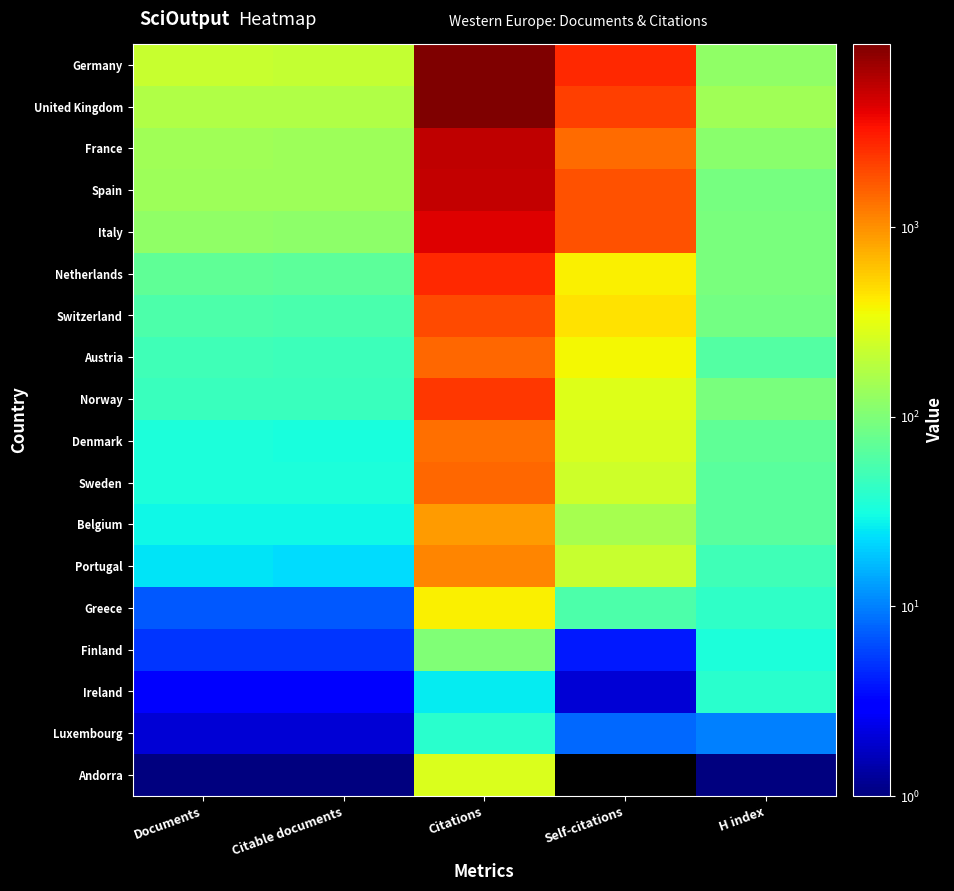

Reading right to left, what are all the values shown in this chart?

Andorra: H index=1	Self-citations=0	Citations=275	Citable documents=1	Documents=1
Luxembourg: H index=10	Self-citations=8	Citations=39	Citable documents=2	Documents=2
Ireland: H index=39	Self-citations=2	Citations=26	Citable documents=3	Documents=3
Finland: H index=34	Self-citations=4	Citations=100	Citable documents=5	Documents=5
Greece: H index=42	Self-citations=57	Citations=395	Citable documents=7	Documents=7
Portugal: H index=50	Self-citations=224	Citations=1113	Citable documents=23	Documents=24
Belgium: H index=65	Self-citations=155	Citations=899	Citable documents=29	Documents=29
Sweden: H index=66	Self-citations=236	Citations=1471	Citable documents=33	Documents=34
Denmark: H index=72	Self-citations=262	Citations=1353	Citable documents=32	Documents=34
Norway: H index=95	Self-citations=282	Citations=2381	Citable documents=47	Documents=47
Austria: H index=62	Self-citations=361	Citations=1474	Citable documents=48	Documents=49
Switzerland: H index=89	Self-citations=460	Citations=1948	Citable documents=55	Documents=57
Netherlands: H index=93	Self-citations=396	Citations=2732	Citable documents=69	Documents=70
Italy: H index=96	Self-citations=1853	Citations=4333	Citable documents=119	Documents=122
Spain: H index=90	Self-citations=1811	Citations=5287	Citable documents=139	Documents=140
France: H index=112	Self-citations=1419	Citations=5448	Citable documents=141	Documents=147
United Kingdom: H index=147	Self-citations=2186	Citations=9117	Citable documents=173	Documents=175
Germany: H index=122	Self-citations=2733	Citations=9236	Citable documents=216	Documents=225